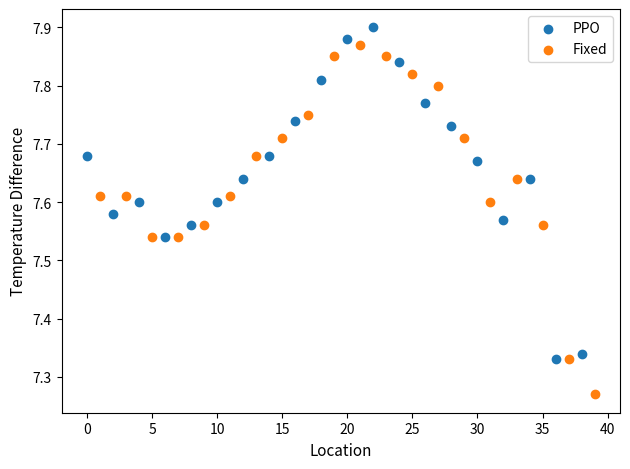

What are all the series names shown in the legend?

PPO, Fixed